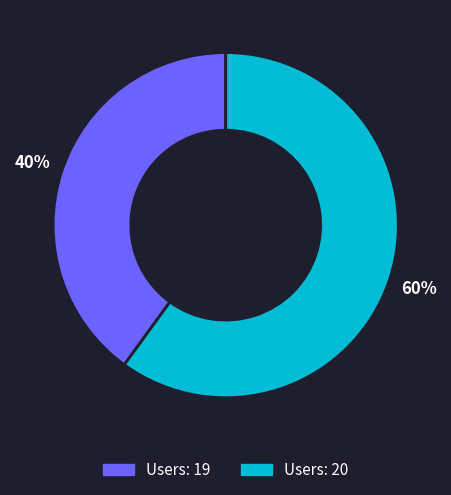

How many slices are in this pie chart?

2